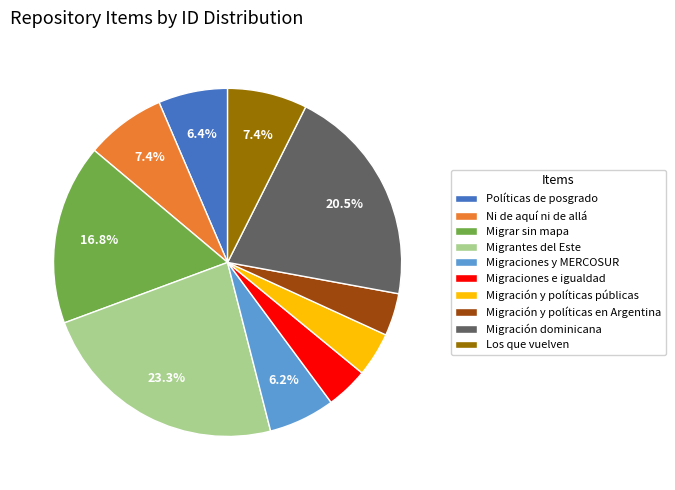

Is it true that Ni de aquí ni de allá is 13% of the pie?

False